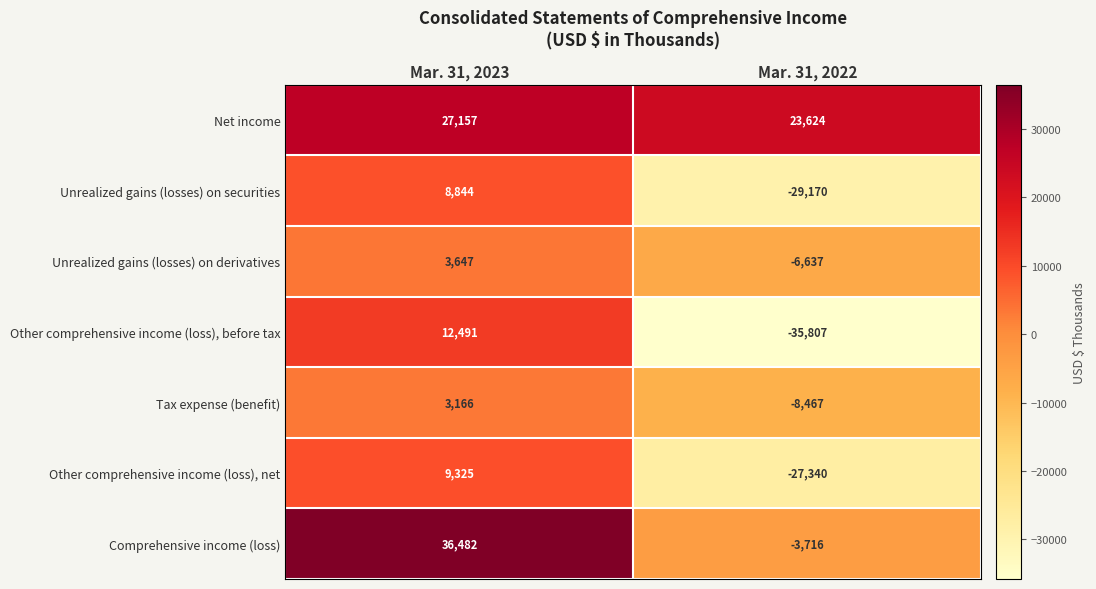

The value of Tax expense (benefit) at Mar. 31, 2022 is -8467. True or false?

True